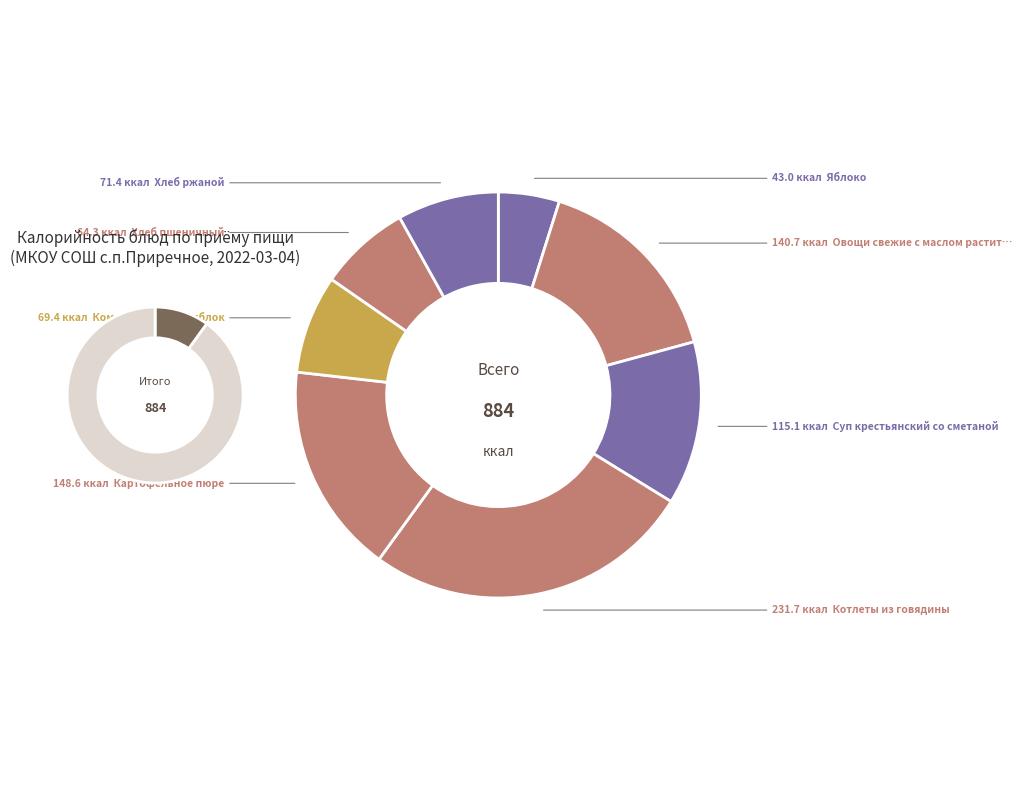

How many slices are in this pie chart?

8